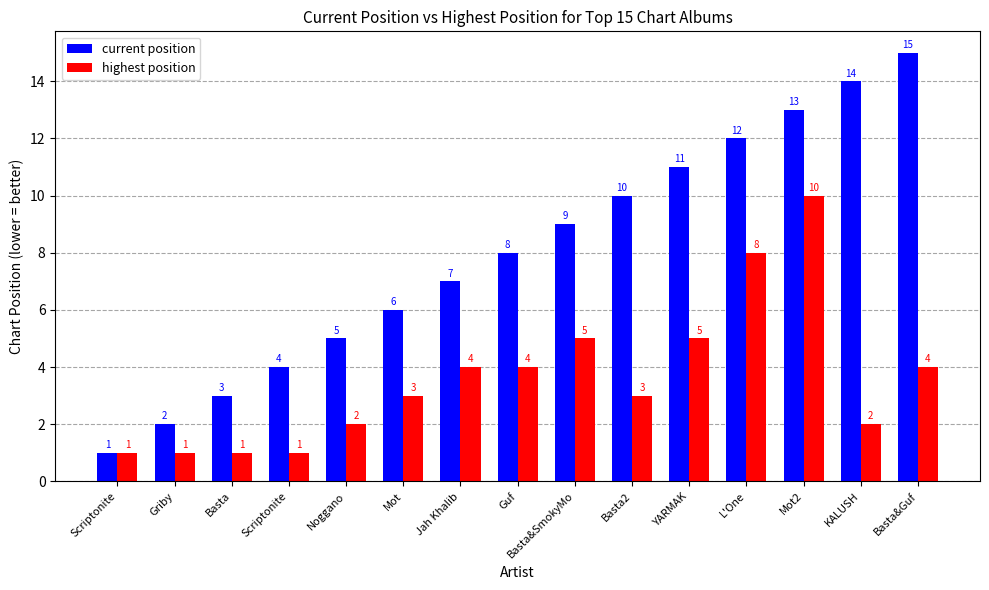

Does the chart contain any negative values?

No